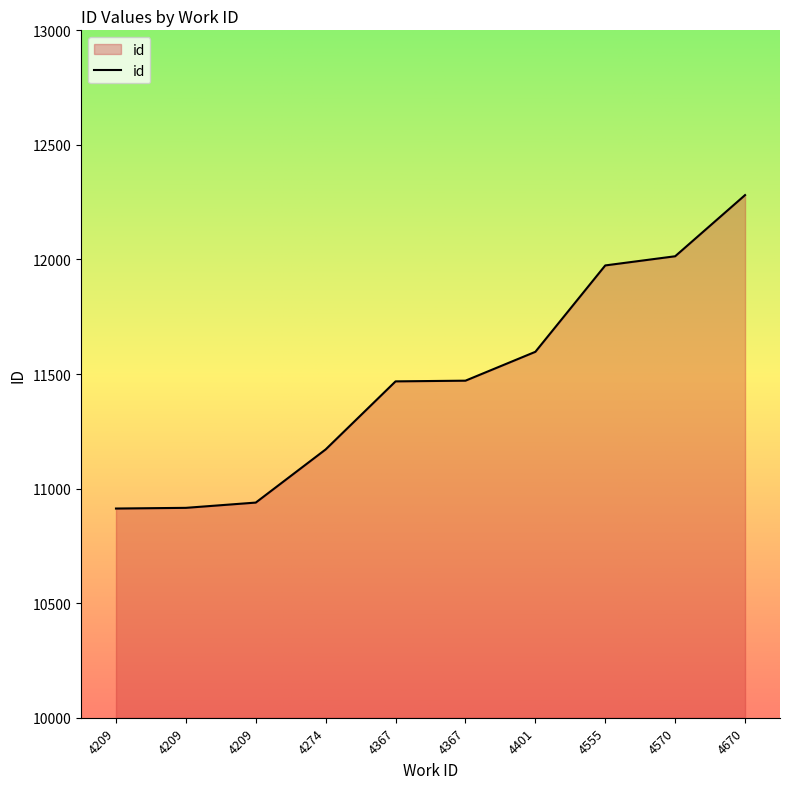

The chart shows a value of 10916 at 4209. True or false?

True